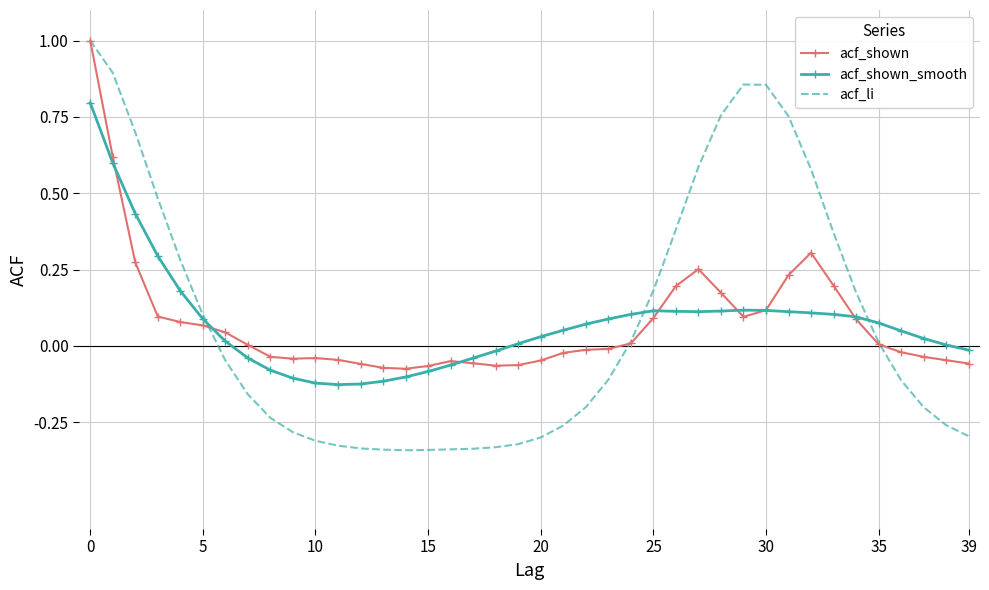

What is the highest value of the acf_li series?

1.0